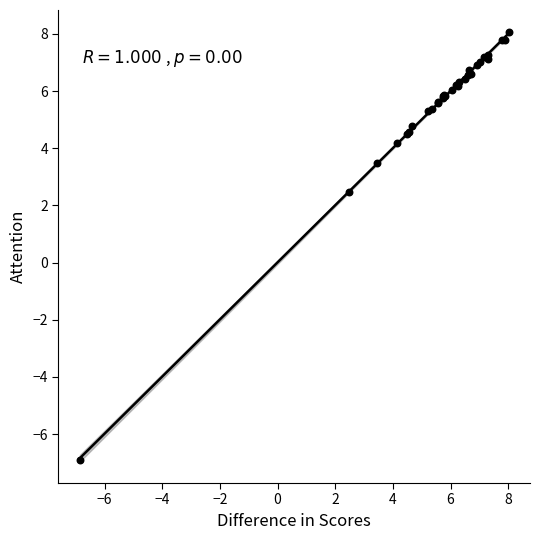

What Y value in the scatter plot is closest to 0?

2.5